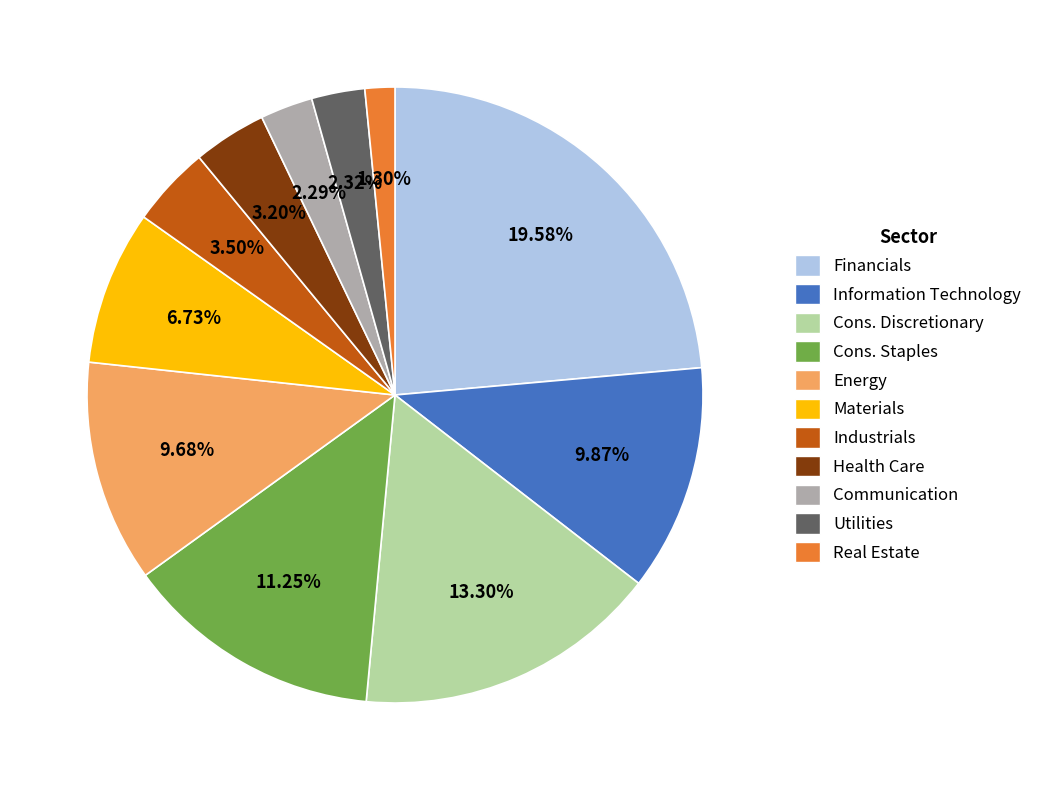

What percentage is the Real Estate slice, to the nearest percent?

2%